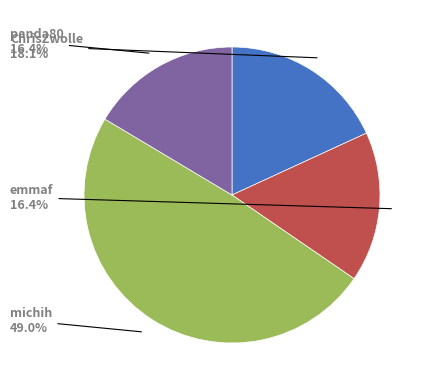

Is there a majority slice in this chart?

No